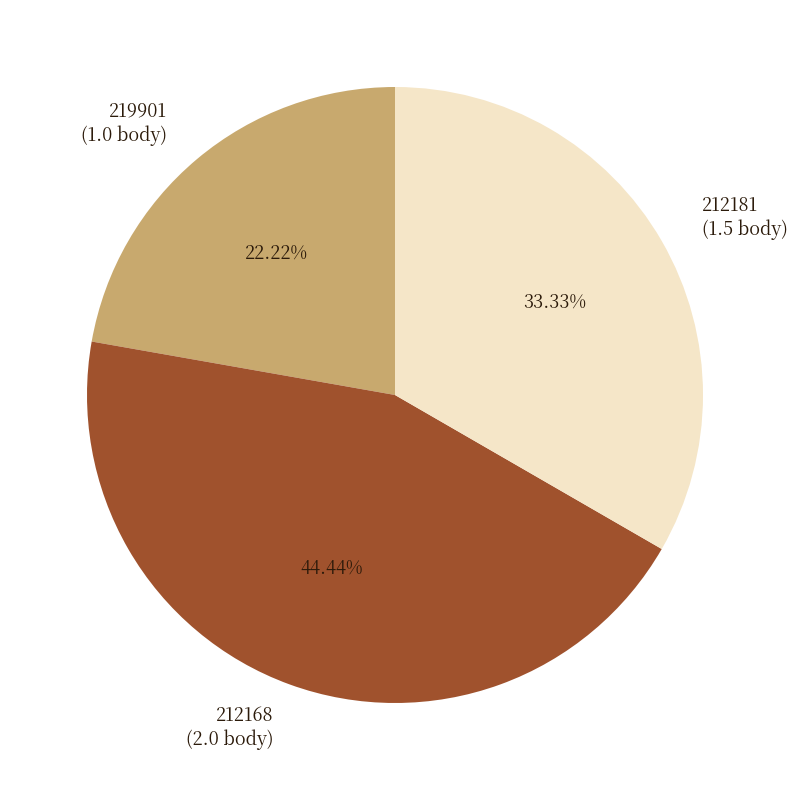

To the nearest percent, what is the difference between the 212168 and 219901 slice percentages?

22%